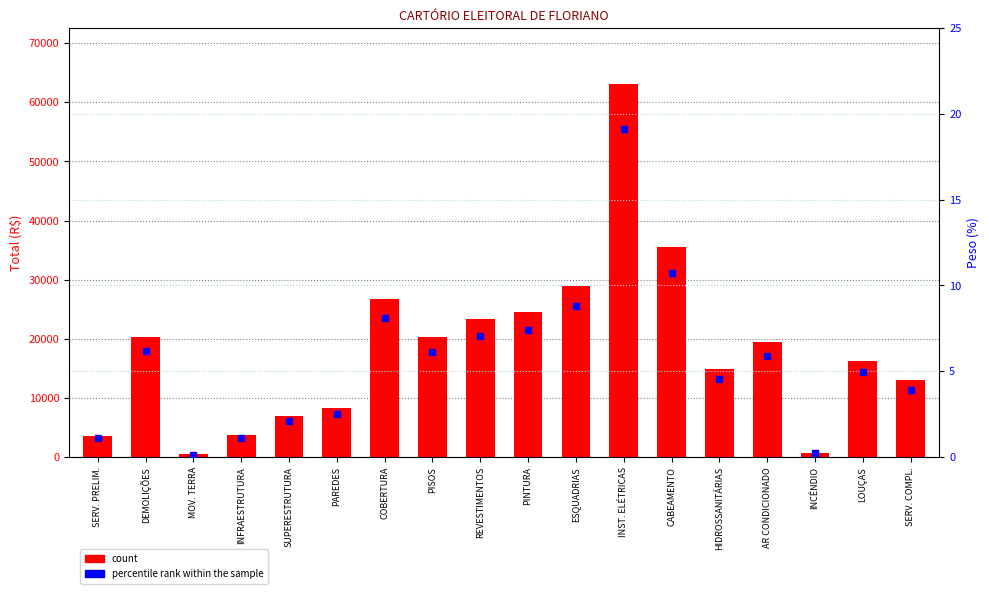

How many distinct data groups are displayed?

2